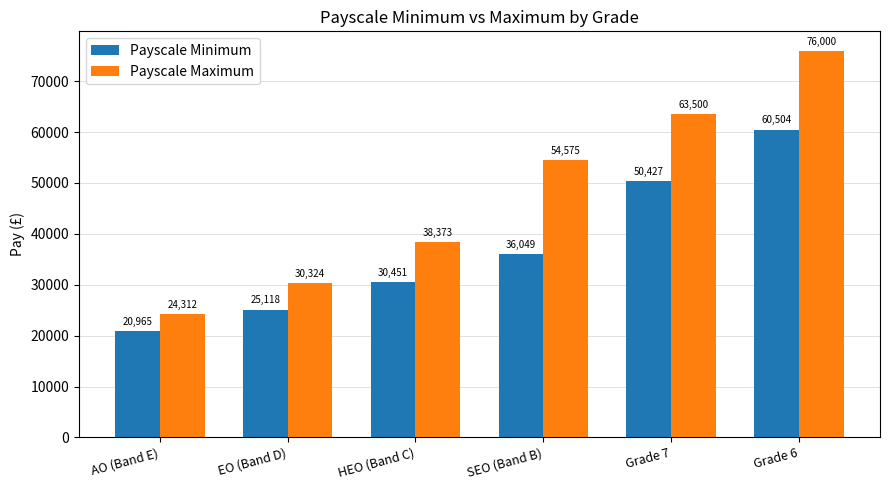

Count the number of data series in this chart.

2